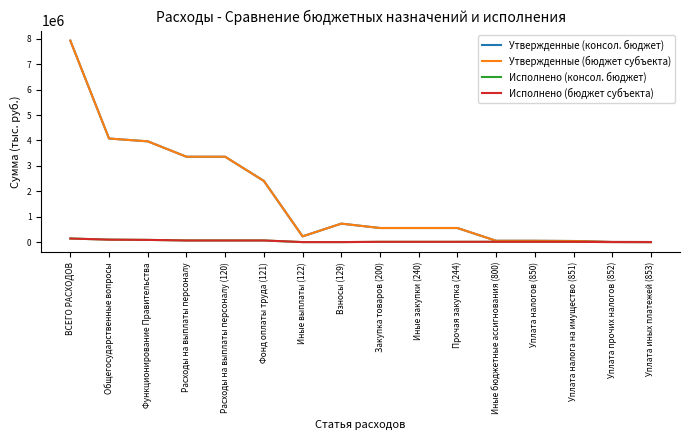

Does the chart have visible grid lines?

No